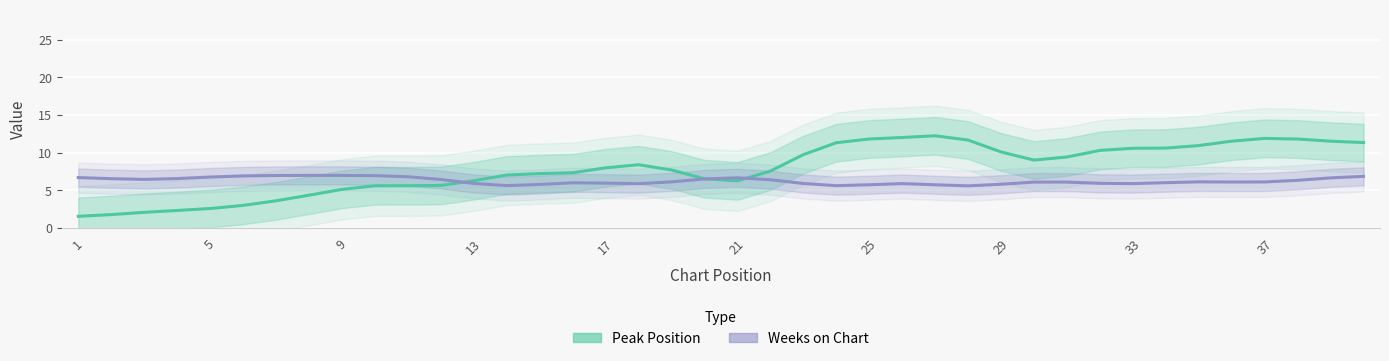

The Weeks on Chart series shows 10.7 at 29. True or false?

False